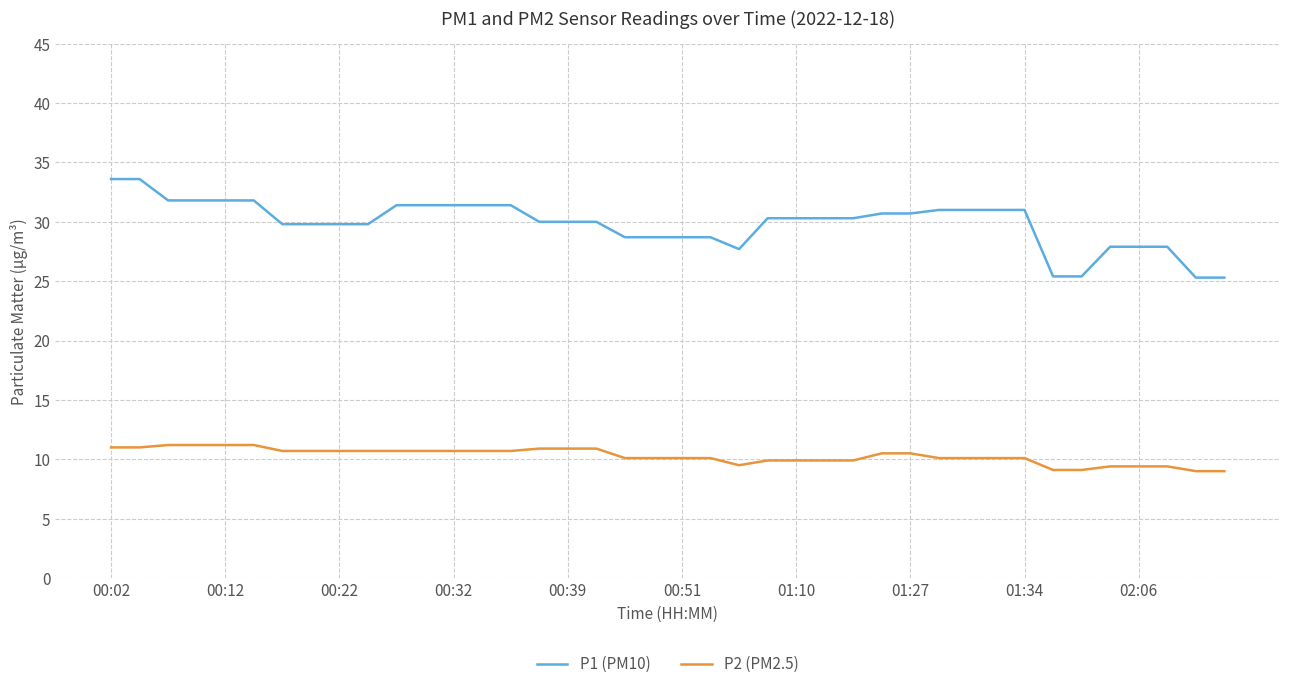

True or false: P2 (PM2.5) and P1 (PM10) cross at least once.

False